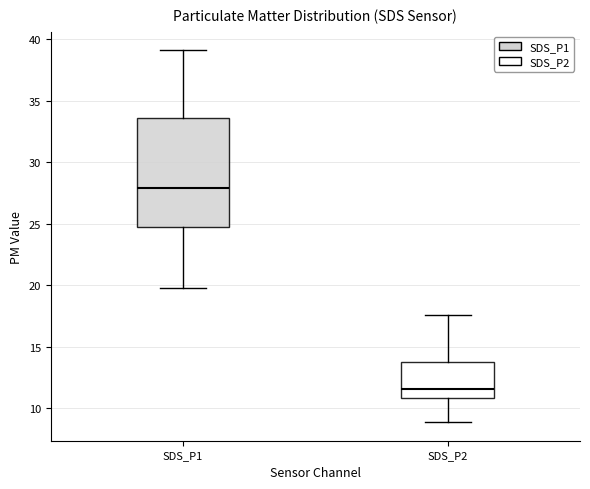

Reading left to right, transcribe this box plot: for each box, give where its median line is, the range the box spans, and where its two whiskers end, as read against the y-axis. The values are not printed on the chart, so give them approximately, as read against the axis.

SDS_P1: median 28.0, box 24.5 to 33.5, whiskers 20.0 to 39.0
SDS_P2: median 11.5, box 11.0 to 13.5, whiskers 9.0 to 17.5